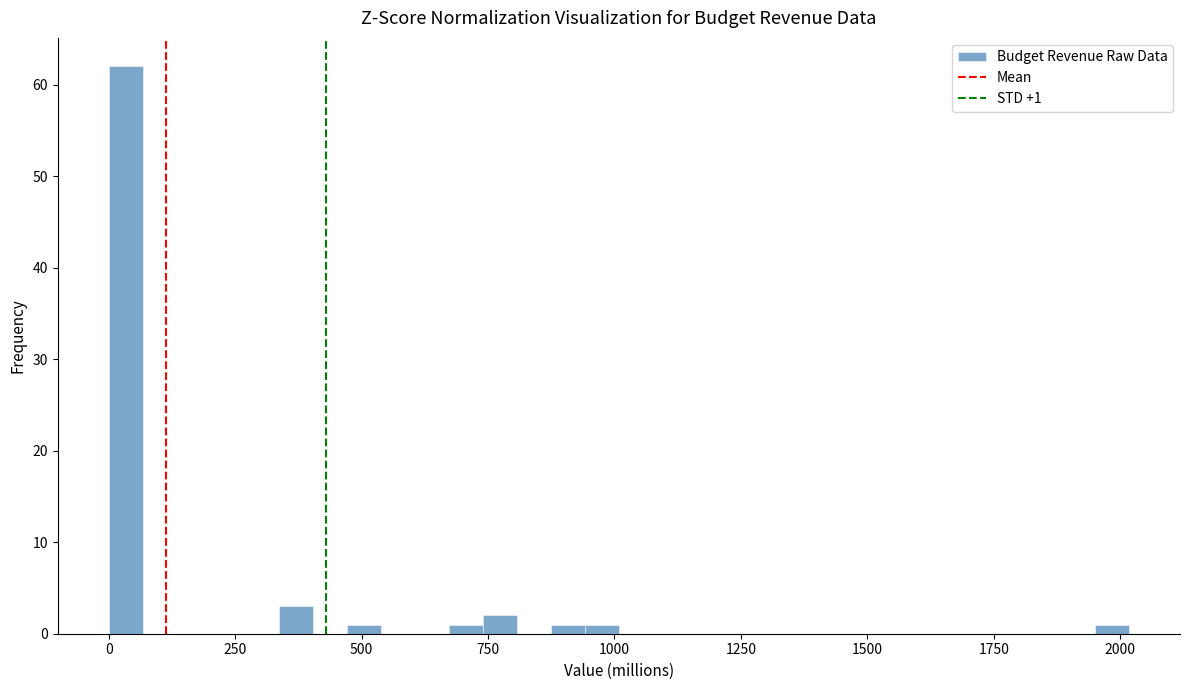

Around what value on the x-axis is the tallest bar? Give the approximate position of its centre, as read against the axis.

50